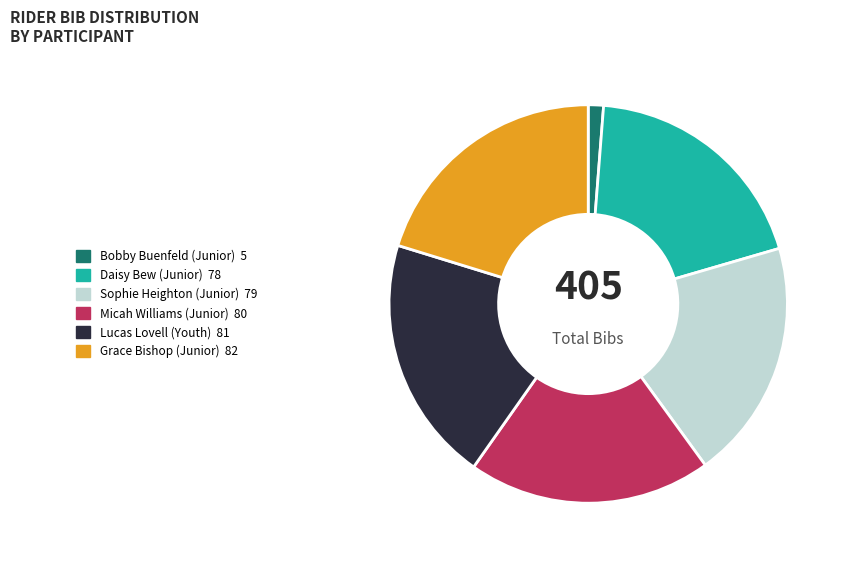

Between Sophie Heighton (Junior) and Grace Bishop (Junior), which is larger?

Grace Bishop (Junior)